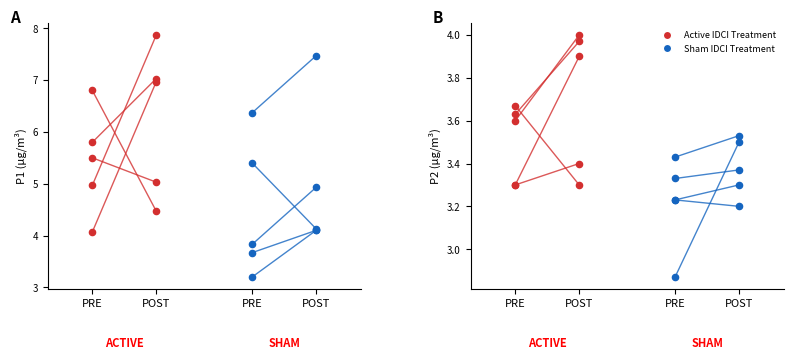

Which series has the widest spread of Y values?

P1